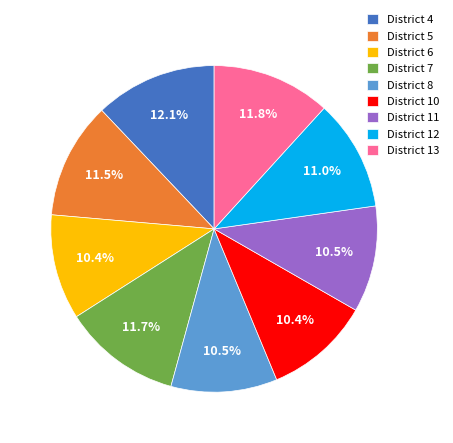

True or false: District 7 accounts for 12% of the total.

True